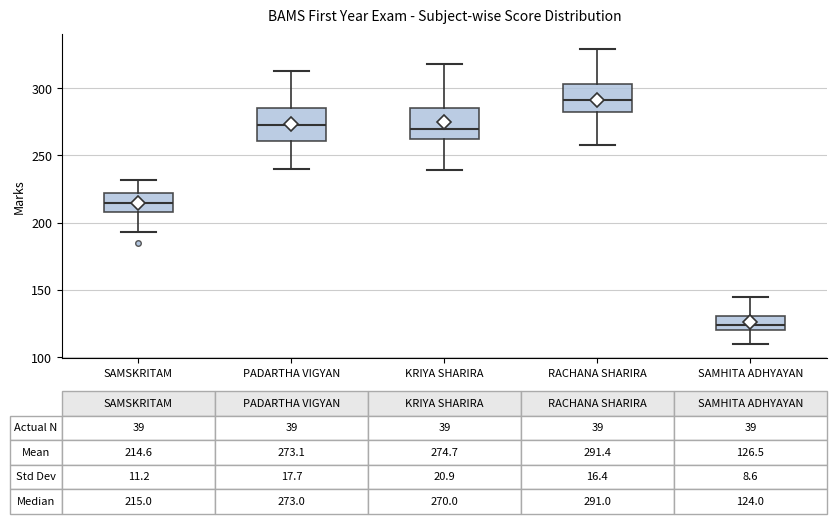

Which box's median line is the highest?

RACHANA SHARIRA